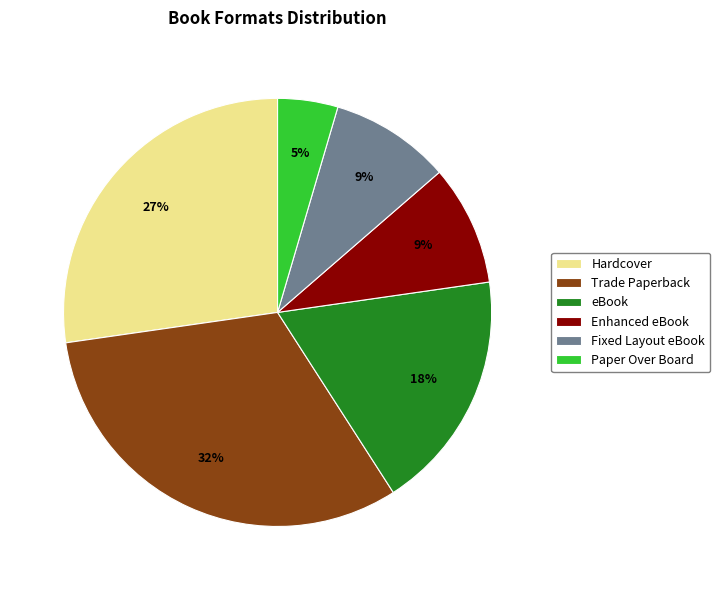

What percentage is the Fixed Layout eBook slice, to the nearest percent?

9%